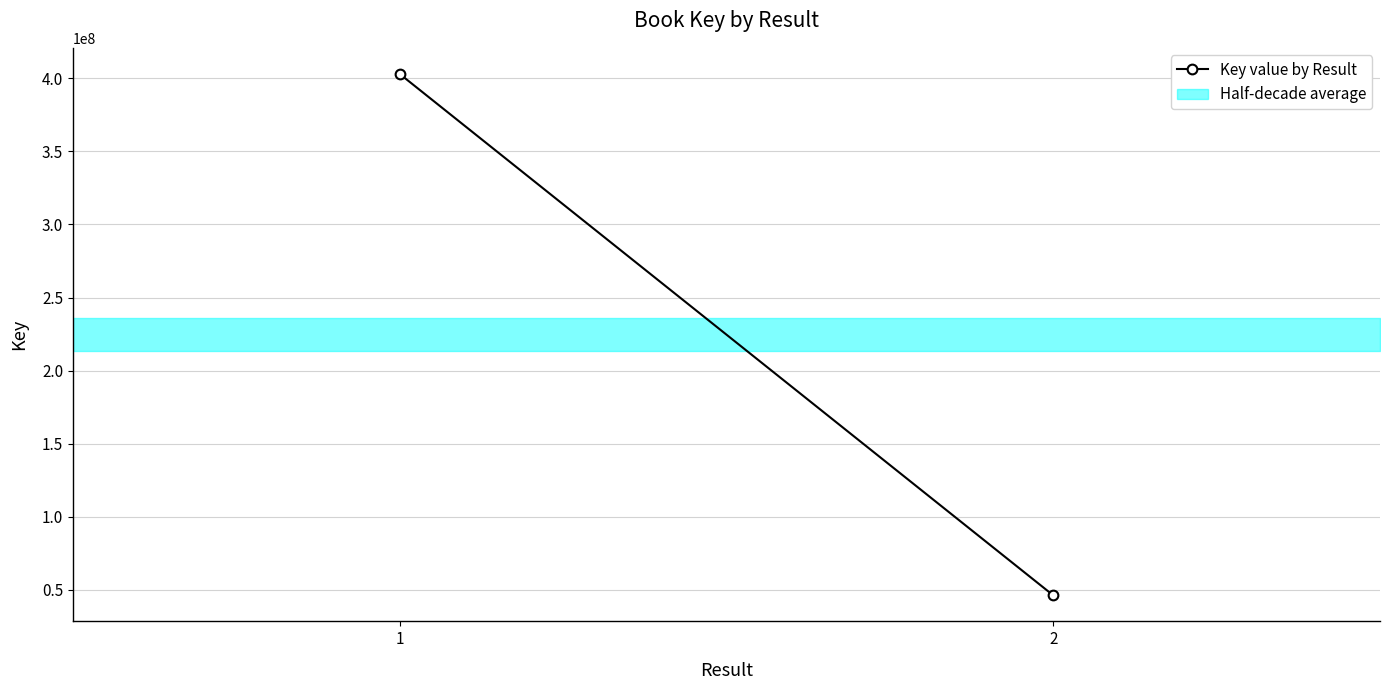

Reading left to right, transcribe all the data shown in this chart.

402991811	46306173